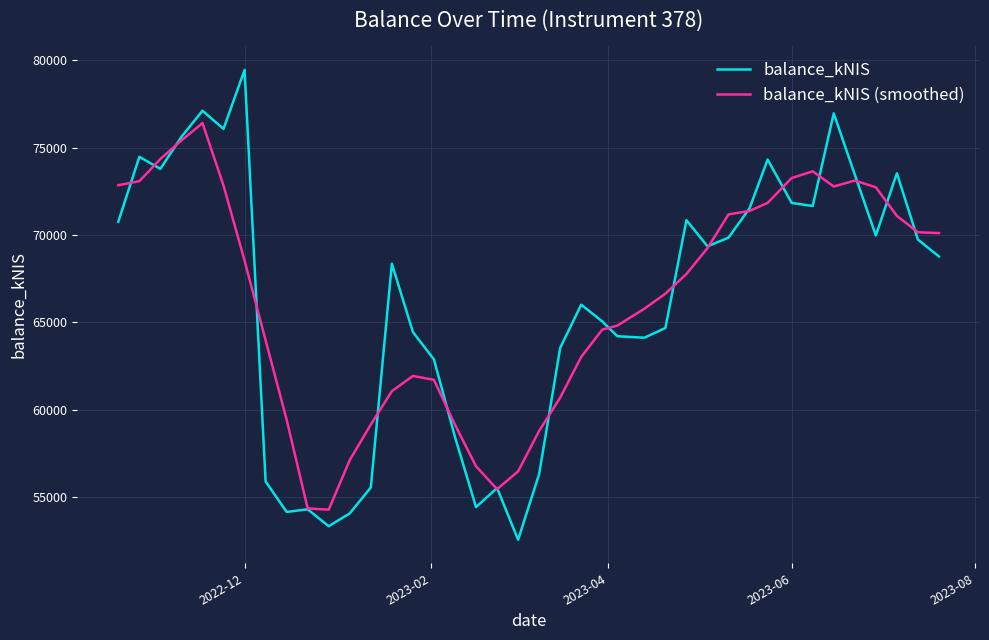

Which series has the widest spread of values?

balance_kNIS